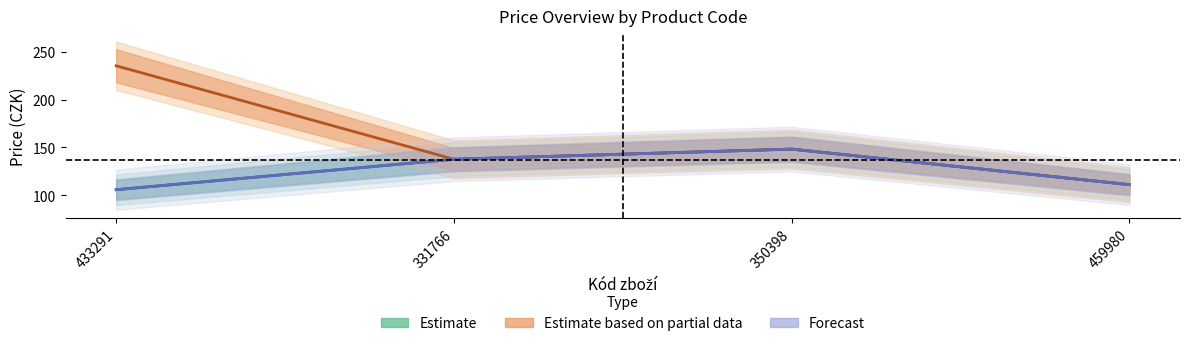

What is the approximate value of Cena za kus s DPH at 331766?

137.7